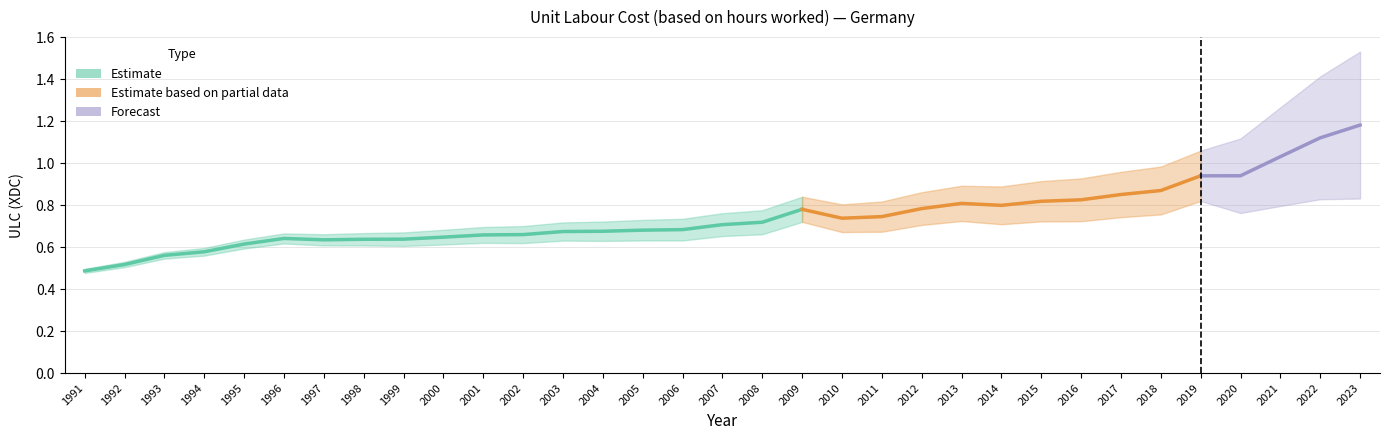

Does the chart display data point markers on the line(s)?

No